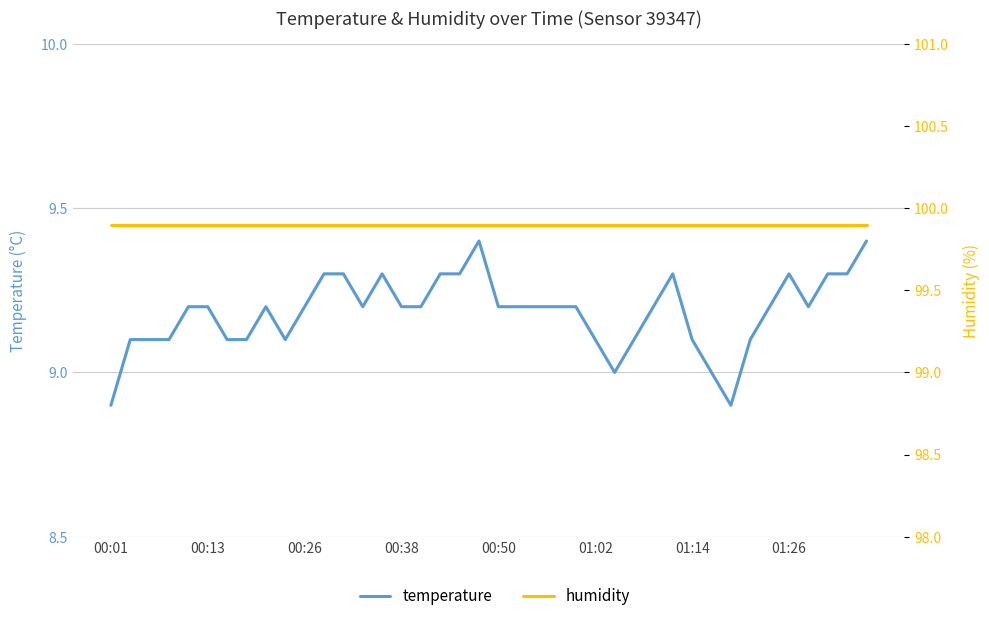

What are all the series names shown in the legend?

temperature, humidity